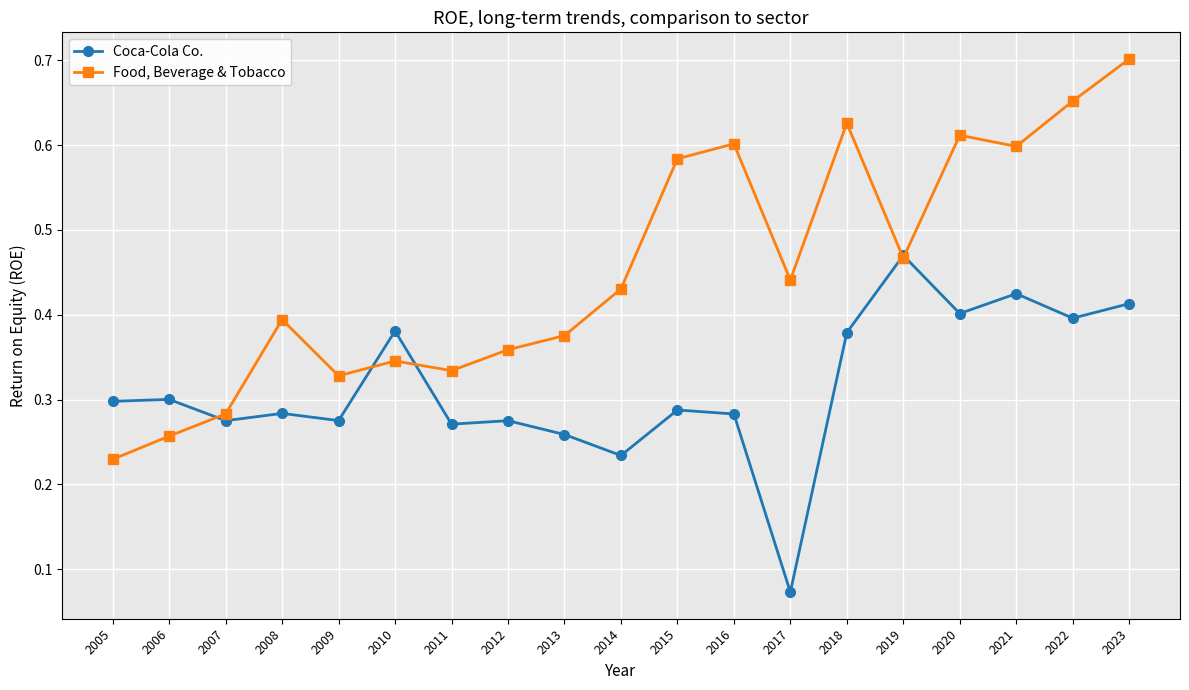

After their last crossing, which series has the higher values: Food, Beverage & Tobacco or Coca-Cola Co.?

Food, Beverage & Tobacco